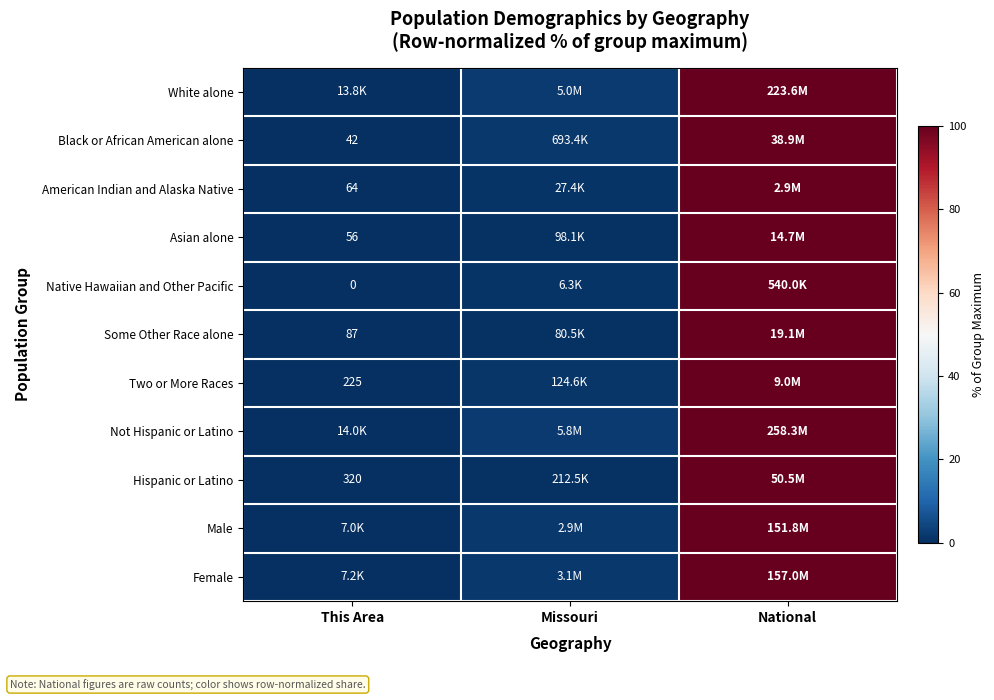

Which category has the highest value across all series?

National